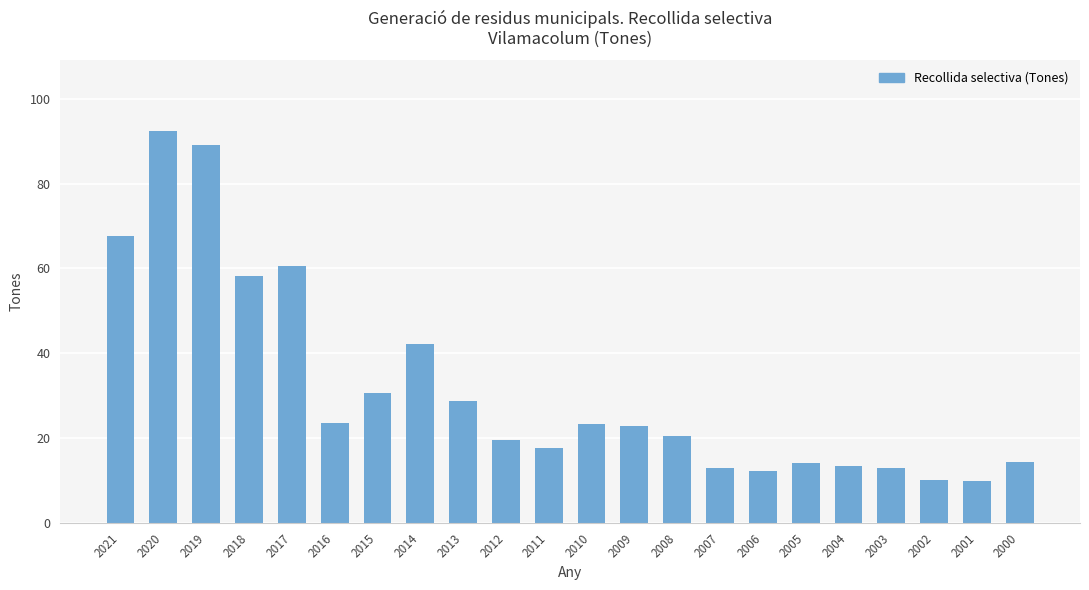

What is the change in value from 2021 to 2013?

-38.8